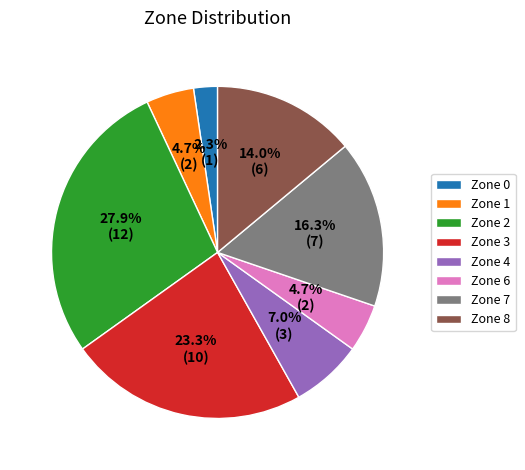

What is the ratio of the value at Zone 7 to the value at Zone 1?

3.5